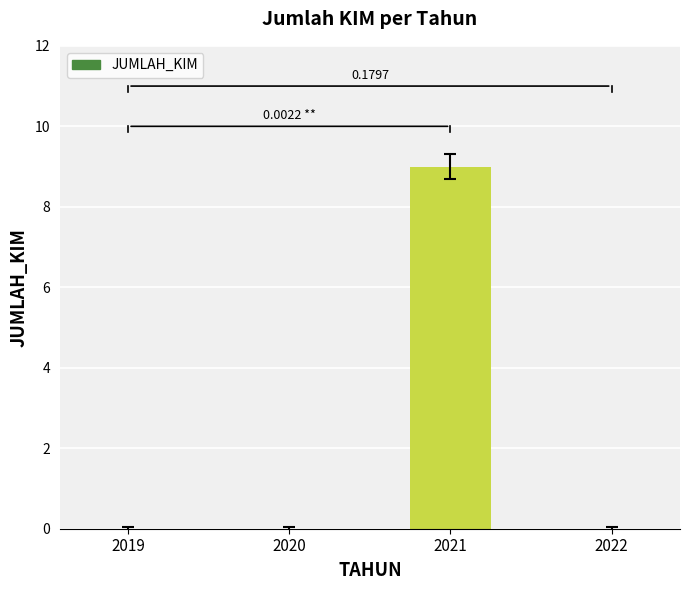

How many distinct data groups are displayed?

1